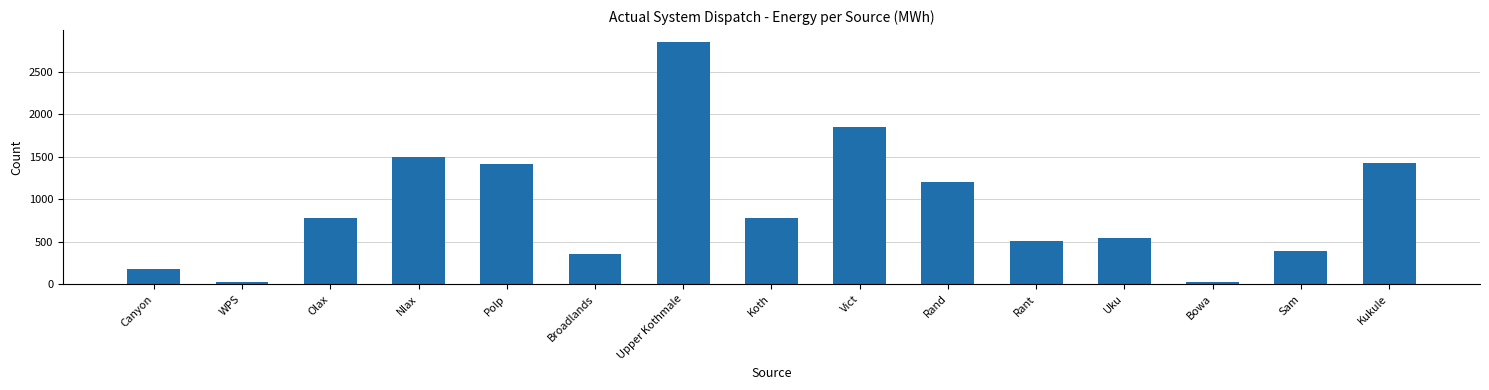

What is the average value?

920.6